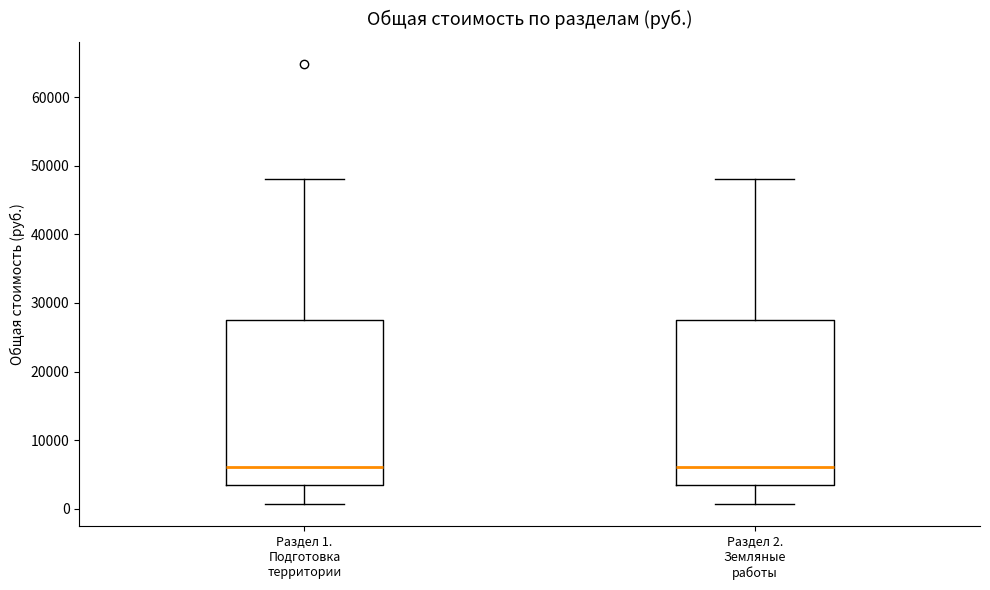

Reading left to right, read every box against the y-axis: the position of its median line, the range the box covers, and the ends of its whiskers. The values are not printed on the chart, so give them approximately, as read against the axis.

Раздел 1. Подготовка территории: median 6000, box 3000 to 27000, whiskers 1000 to 48000
Раздел 2. Земляные работы: median 6000, box 3000 to 27000, whiskers 1000 to 48000